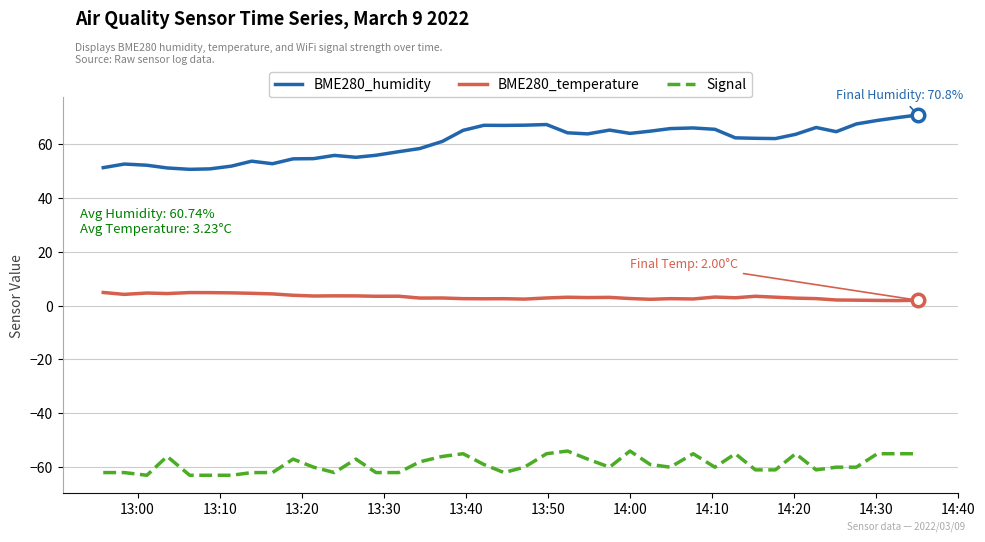

Rank the series by their maximum value, from highest to lowest.

BME280_humidity, BME280_temperature, Signal